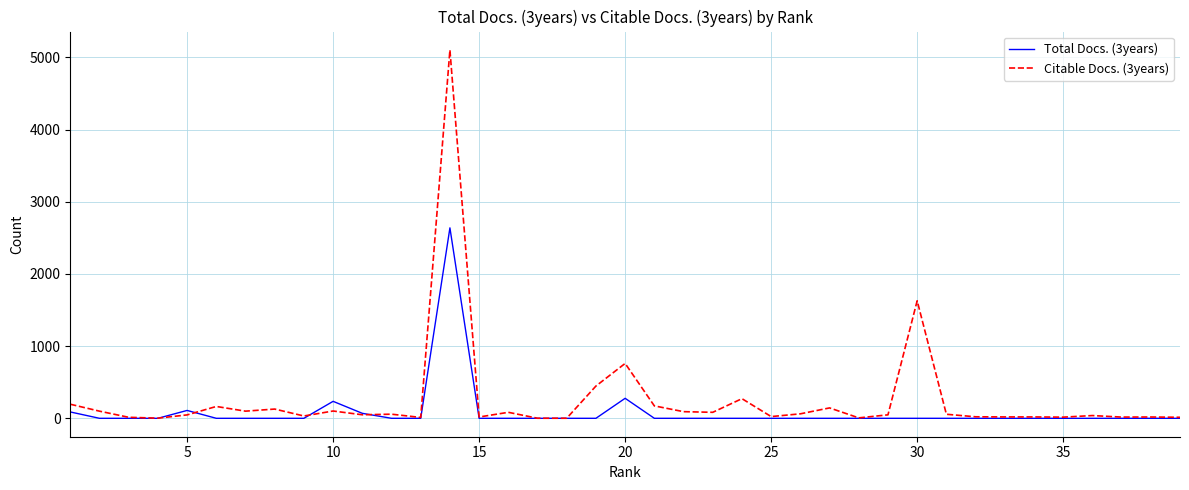

Which series has the largest range (max minus min)?

Citable Docs. (3years)